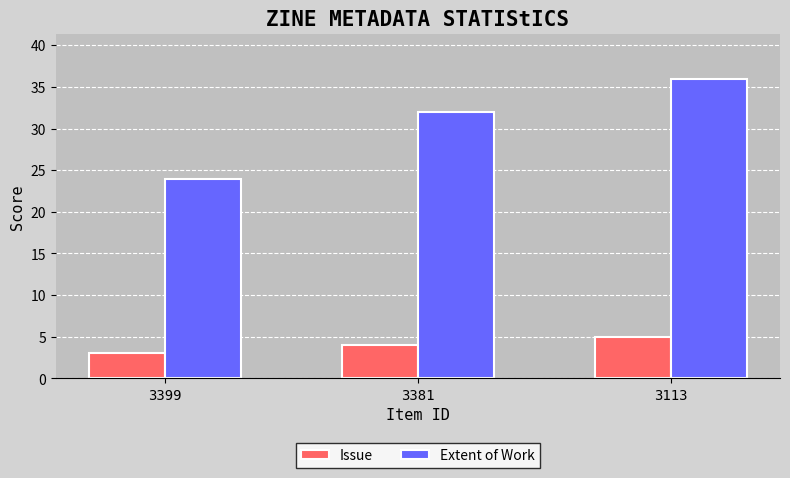

What is the maximum value for Issue?

5